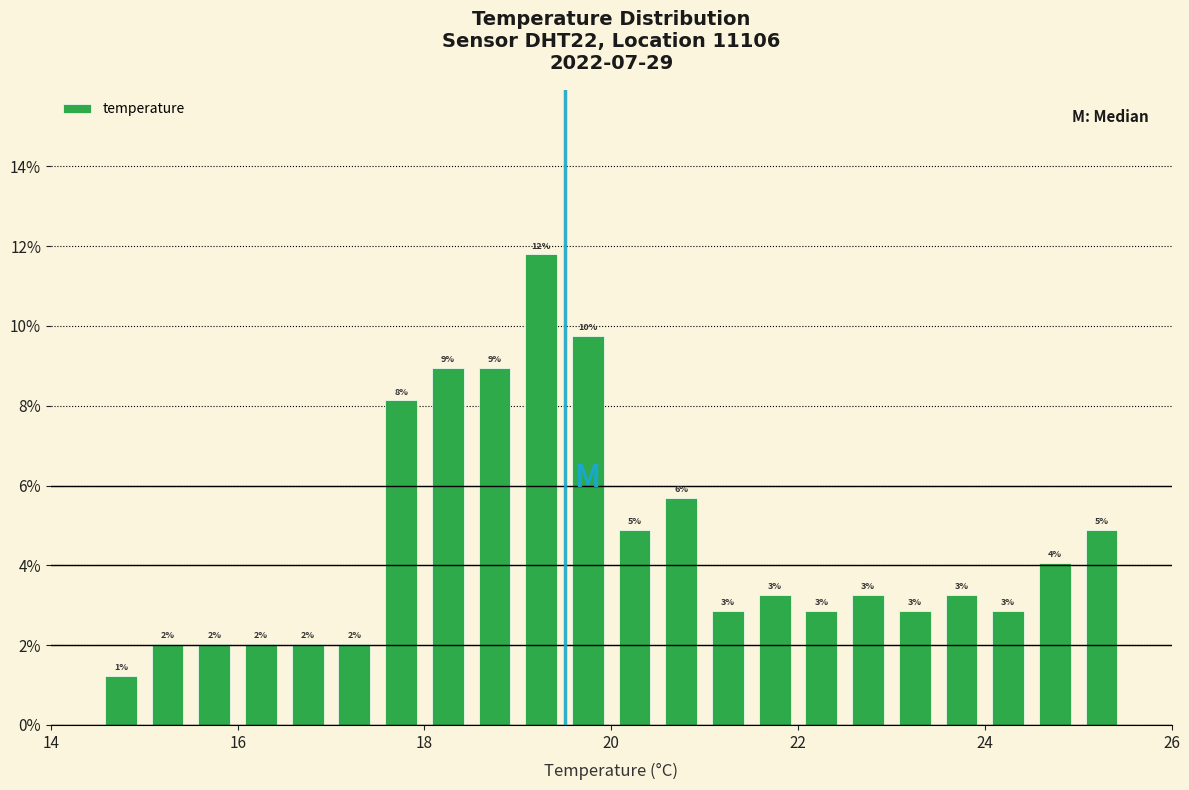

Around what value on the x-axis is the tallest bar? Give the approximate position of its centre, as read against the axis.

19.2